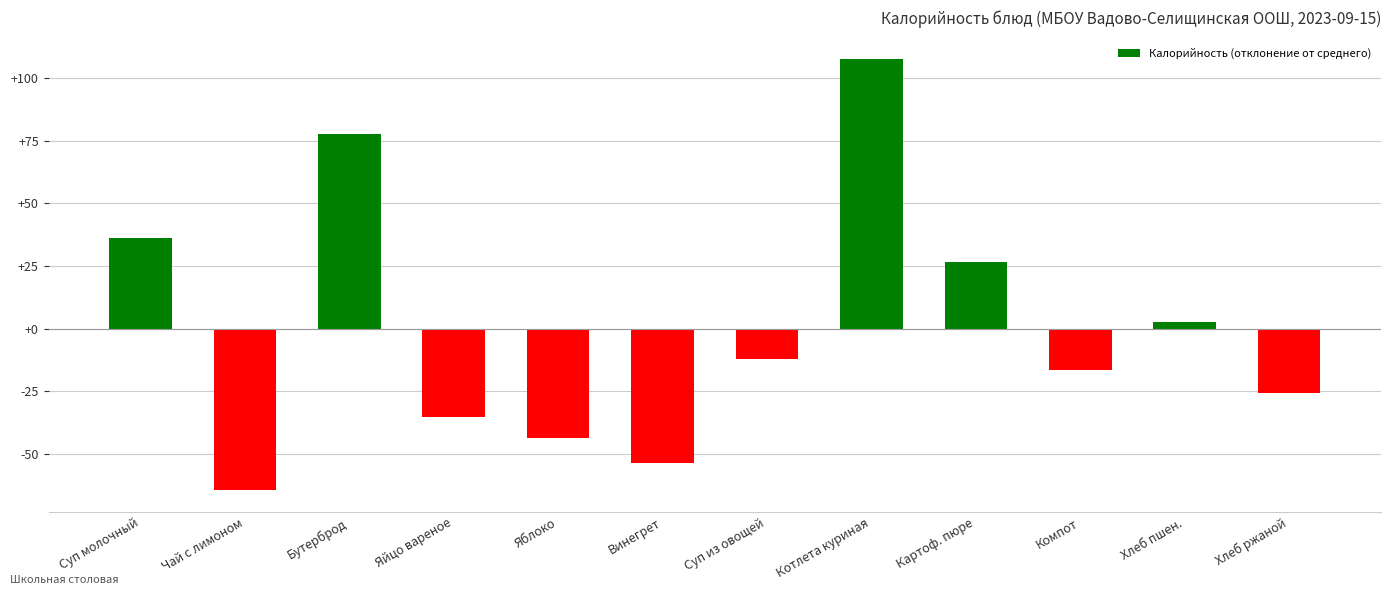

At which label is the value closest to 21?

Картоф. пюре